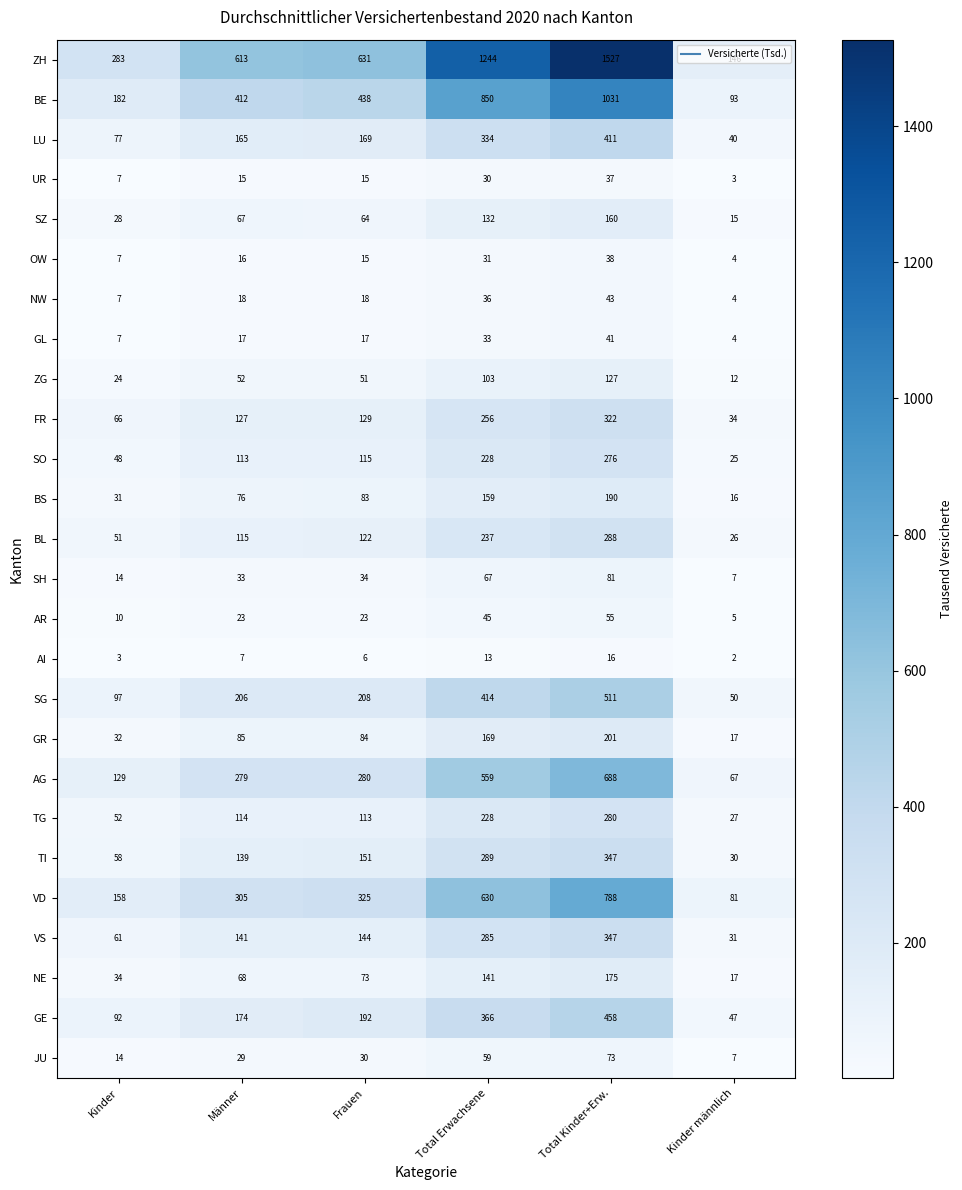

At which category is the sum across all series the highest?

Total Kinder+Erw.